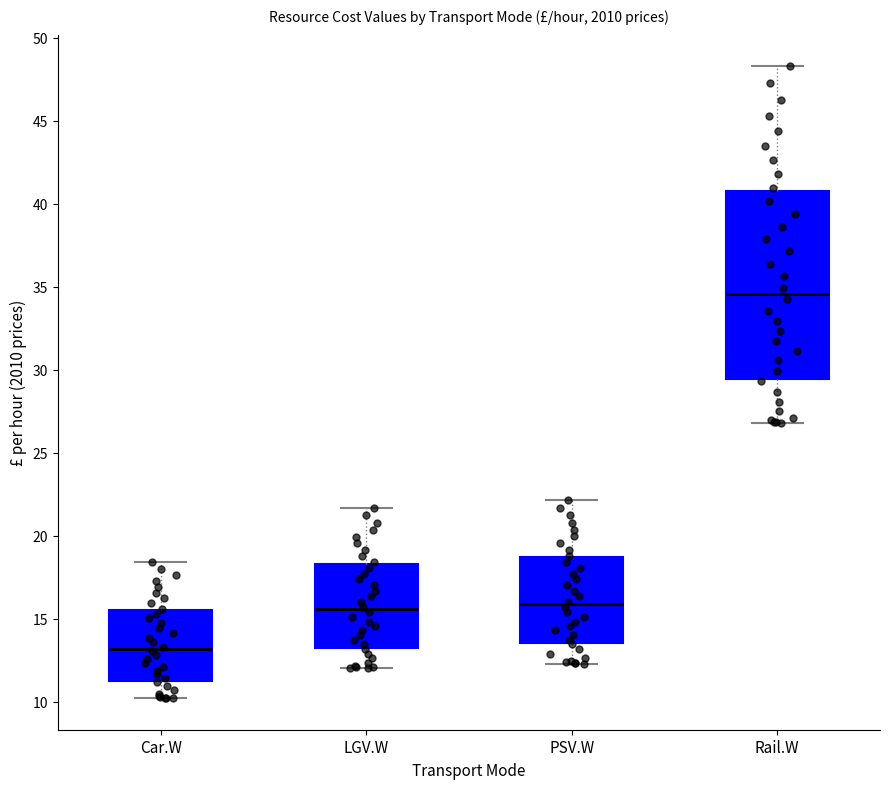

Which box's median line is the lowest?

Car.W